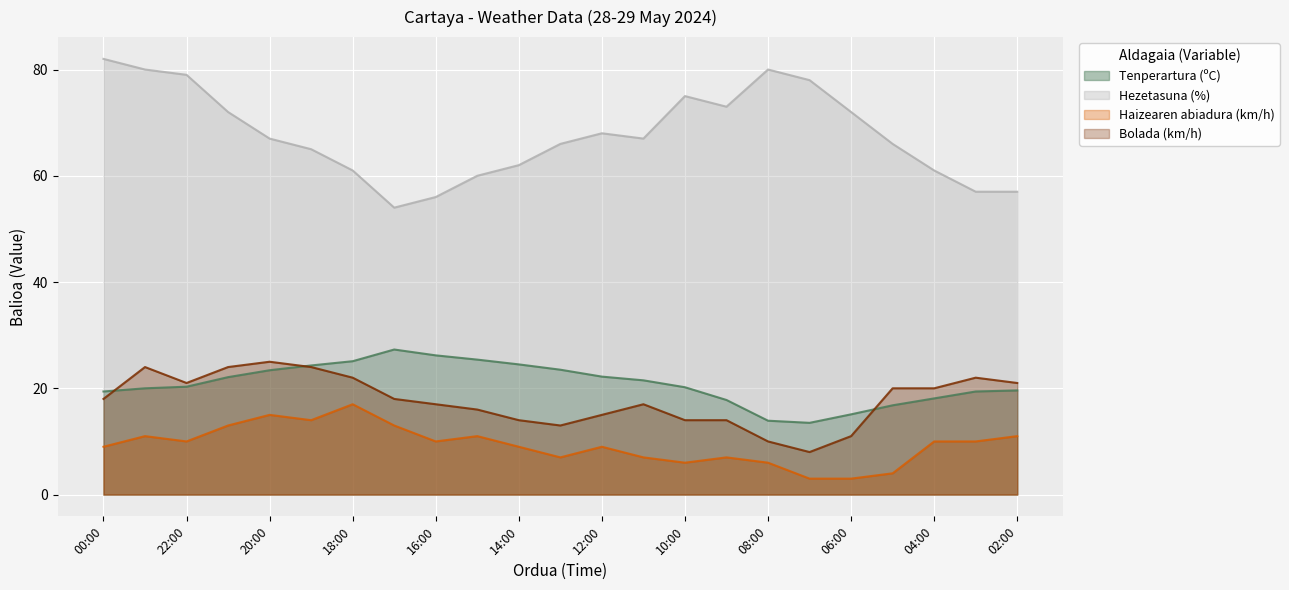

True or false: Hezetasuna (%) and Bolada (km/h) intersect in this chart.

False